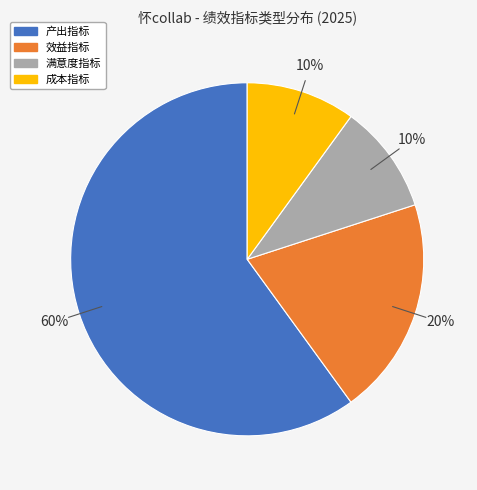

Approximately how many times larger is the value at 产出指标 compared to 成本指标?

6.0